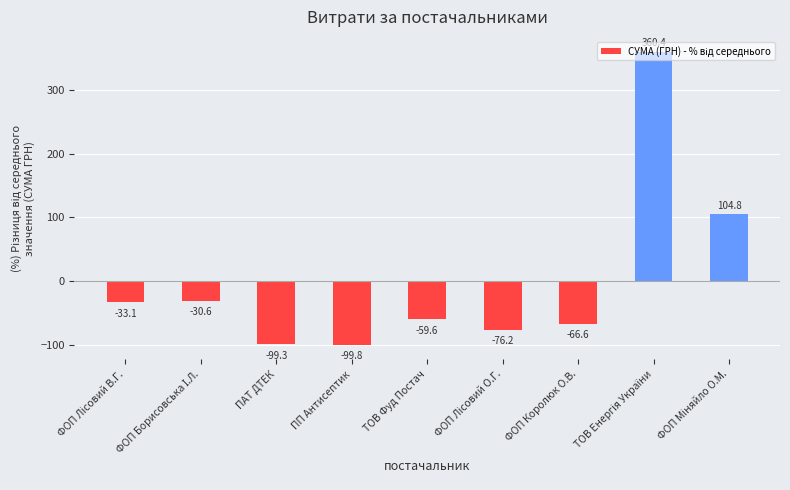

What is the approximate value at ТОВ Фуд Постач?

-59.6